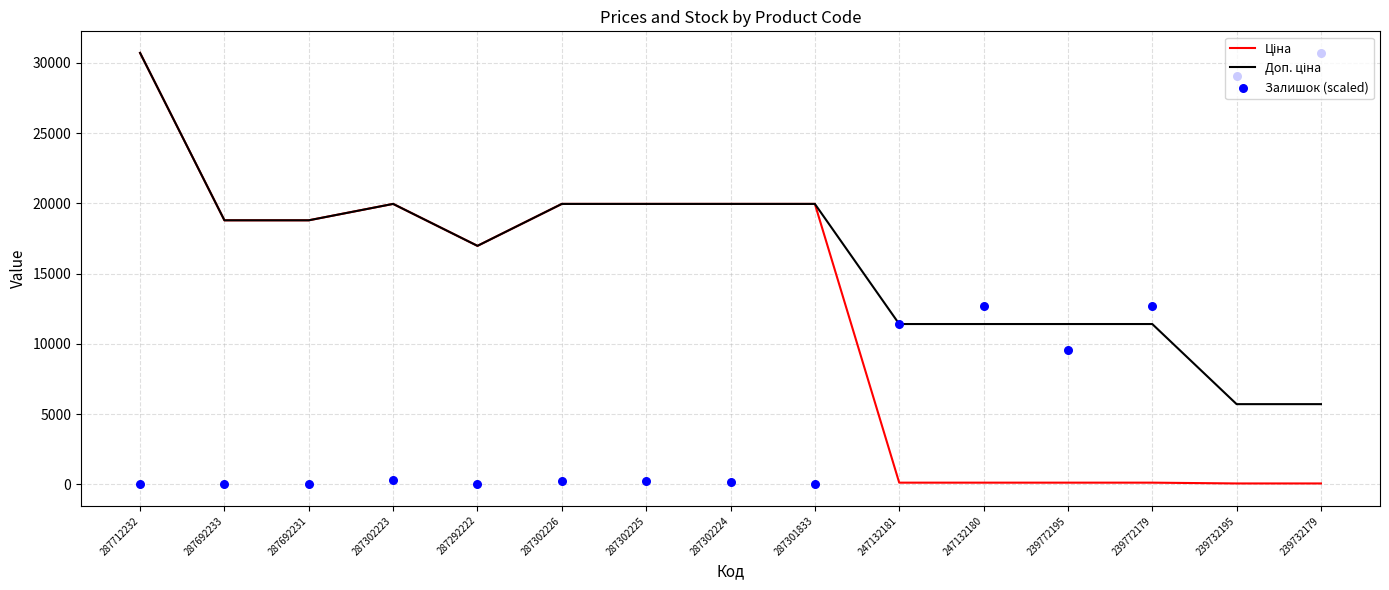

Which series has the largest Y range (max minus min)?

Залишок (scaled)